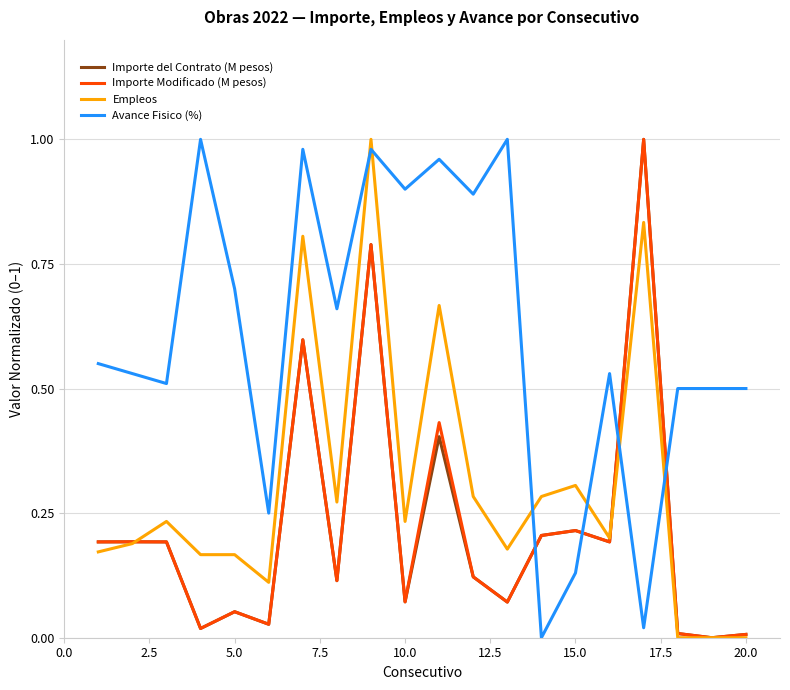

Which series has the largest total across all categories?

Avance Fisico (%)